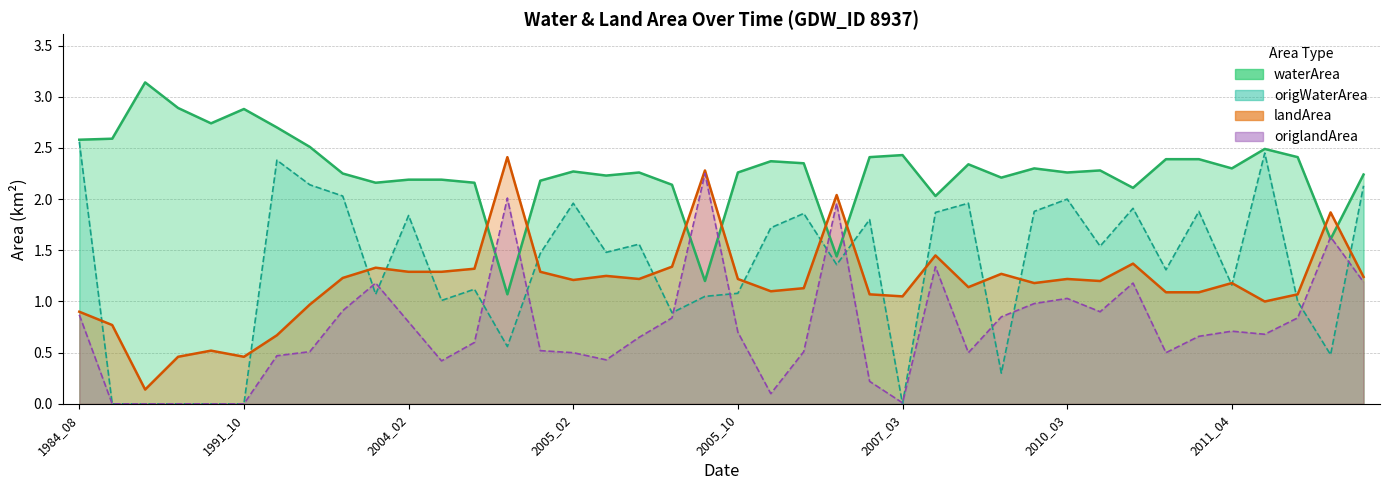

What is the difference between the maximum and second lowest values in the landArea series?

2.0